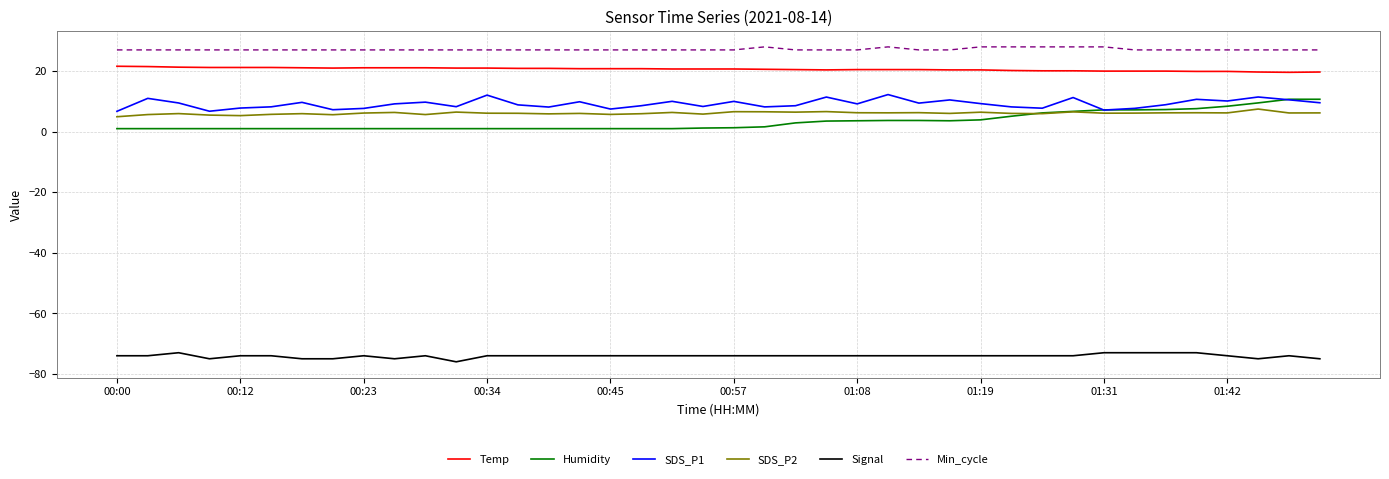

Which series has the largest total across all categories?

Min_cycle